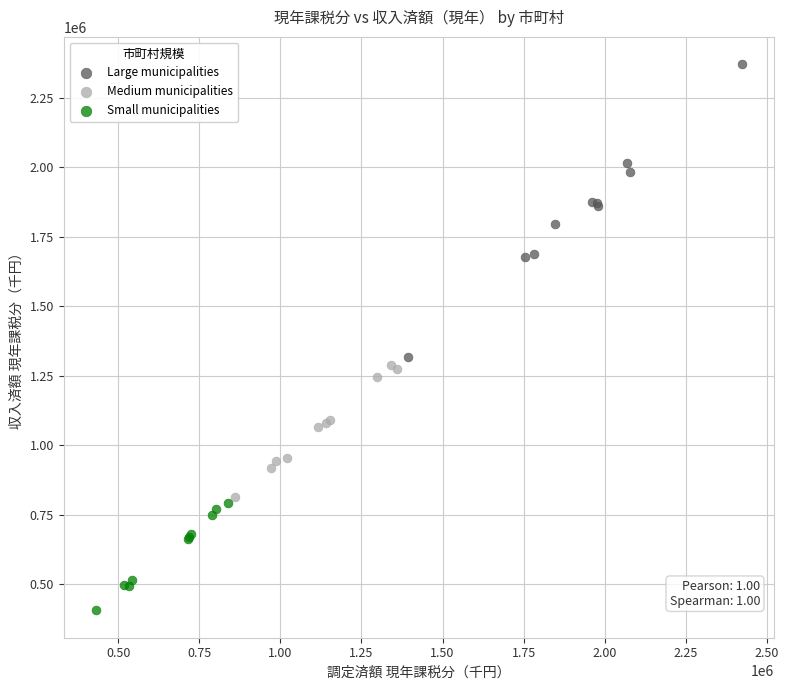

What are all the series names shown in the legend?

Large municipalities, Medium municipalities, Small municipalities